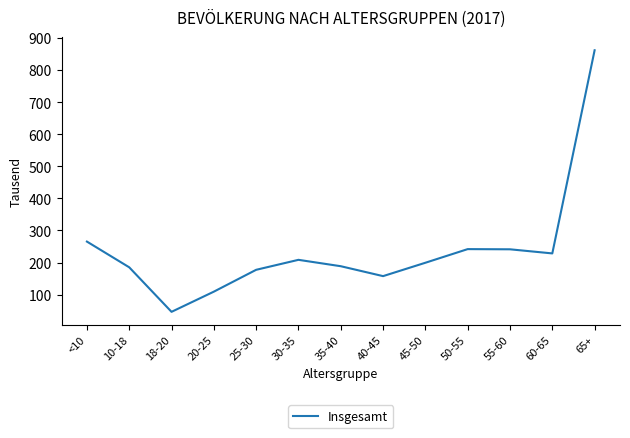

Between 45-50 and <10, which is larger?

<10